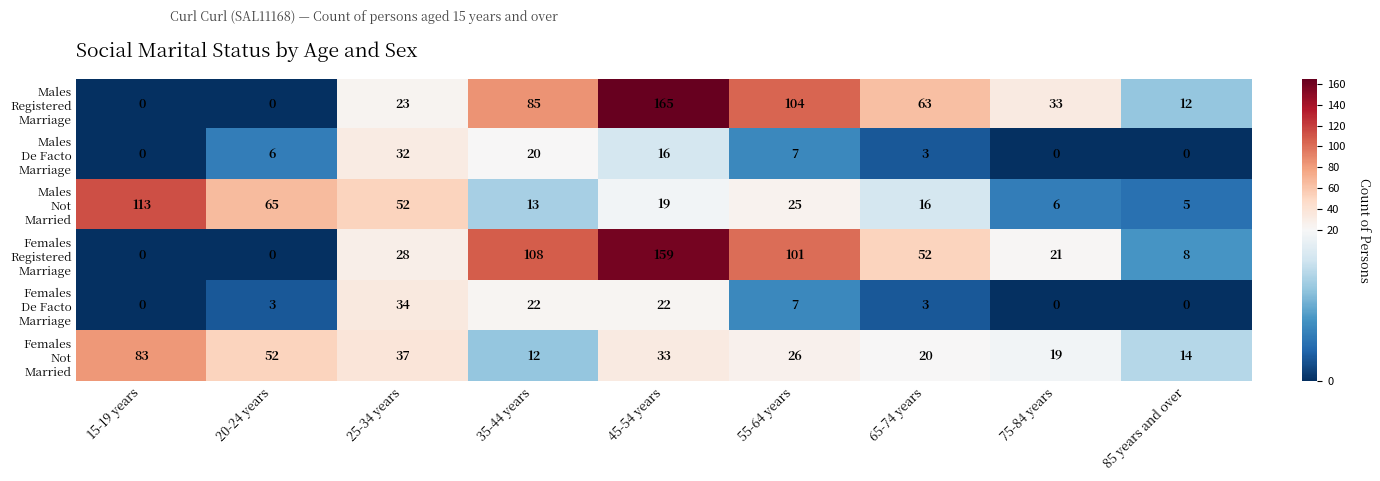

What is the difference between the highest and lowest values at 35-44 years?

96